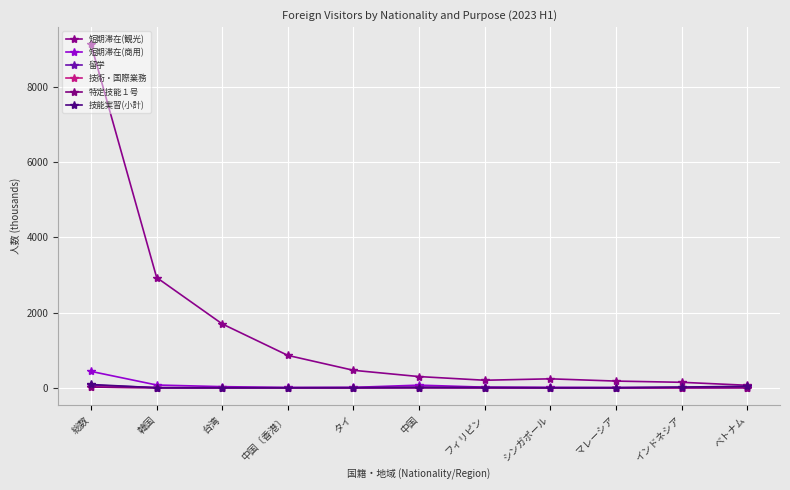

Reading right to left, extract all data points from this chart.

短期滞在(観光): 66.7	145.8	178.1	238.1	200.3	297.6	464.3	860.3	1696.4	2929.4	9125.9
短期滞在(商用): 11.6	6.4	6.9	10.3	16.6	70.5	10.8	7.7	30.2	73.9	435.7
留学: 7.2	1.2	0.6	0.2	0.6	19.7	1.1	0.8	2.6	4.8	69.2
技術・国際業務: 5.6	0.5	0.1	0.1	0.6	3.9	0.2	0.1	0.7	1.5	20.7
特定技能１号: 4.1	7.1	0.0	0.0	2.9	1.5	0.4	0.0	0.0	0.0	19.2
技能実習(小計): 40.8	18.6	0.0	0.0	7.3	5.9	2.4	0.0	0.0	0.0	88.0